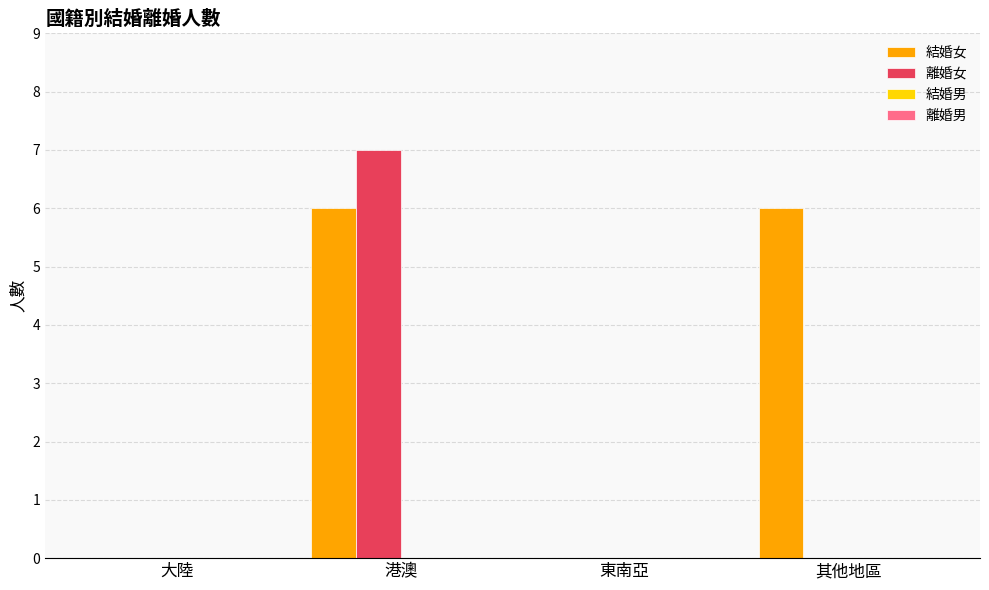

What is the highest value of the 離婚女 series?

7